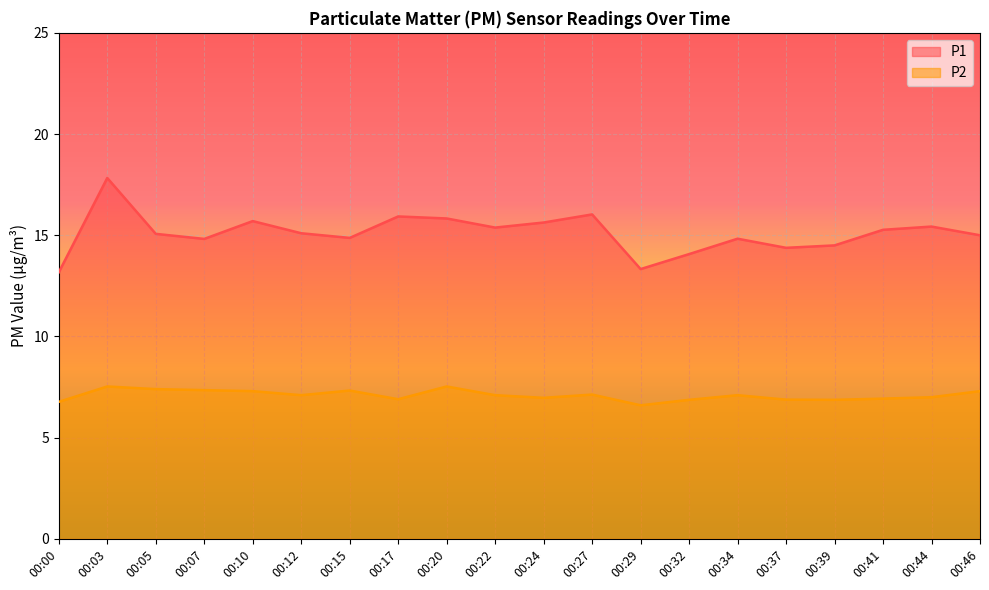

True or false: P2 and P1 cross at least once.

False